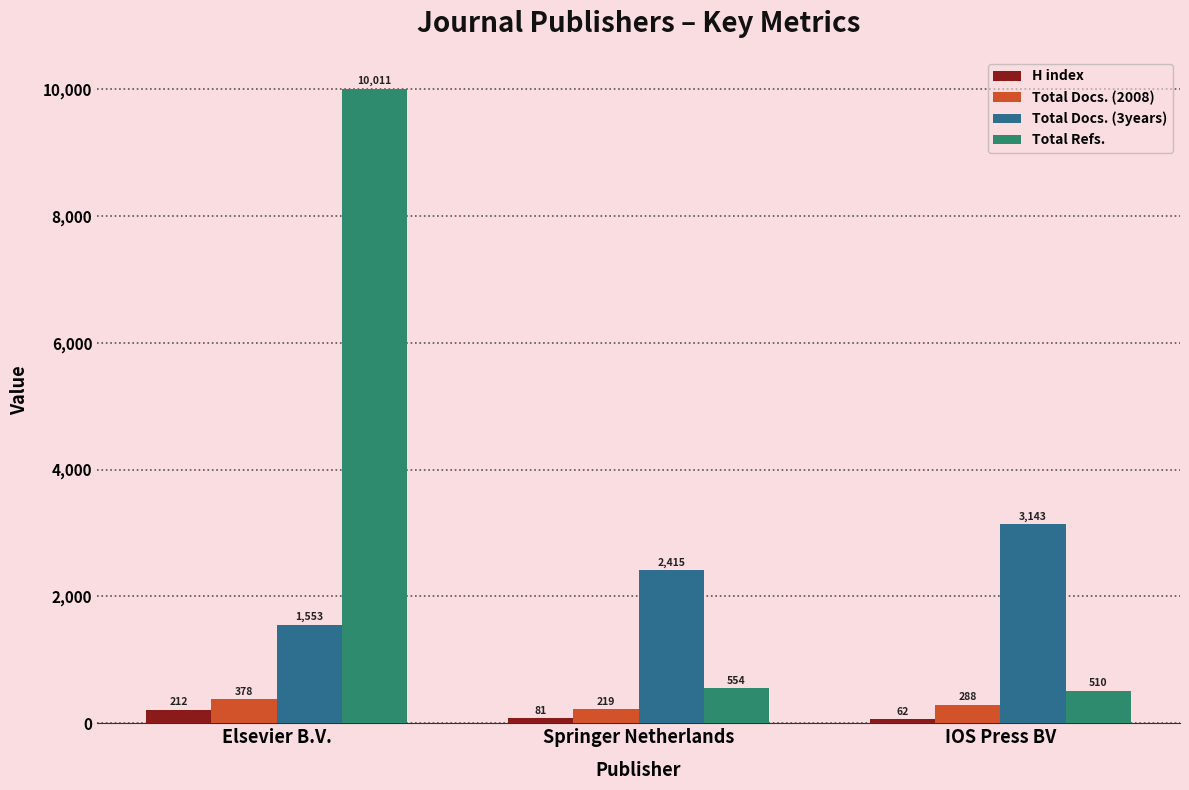

The value of Total Docs. (3years) at Elsevier B.V. is 1553. True or false?

True